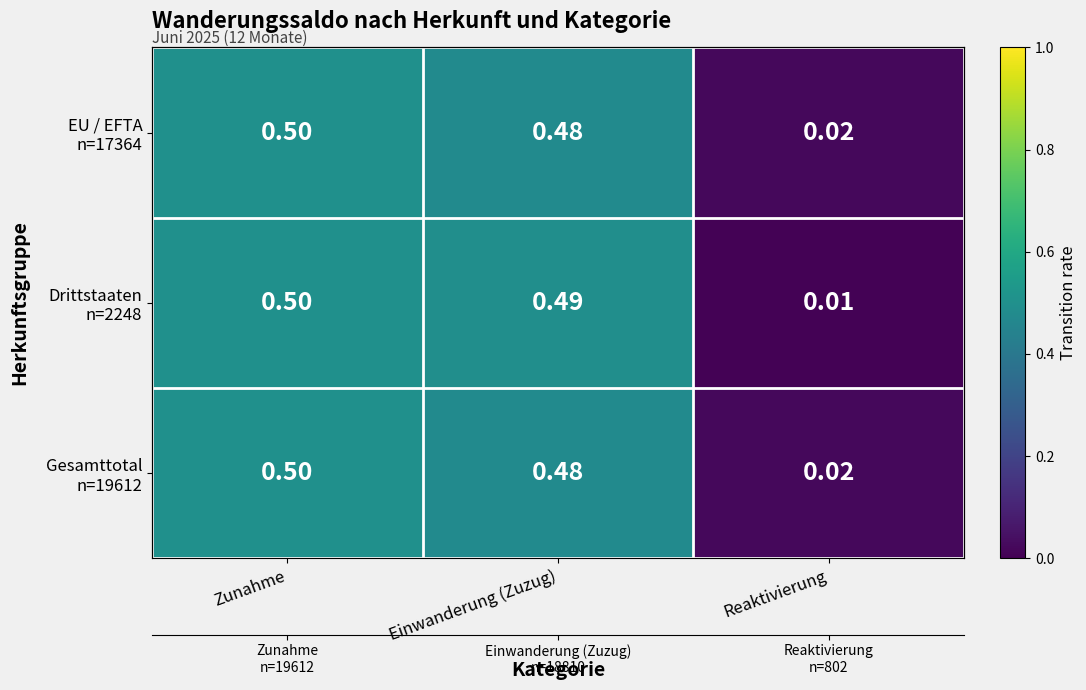

Which category has the lowest value across all series?

Reaktivierung